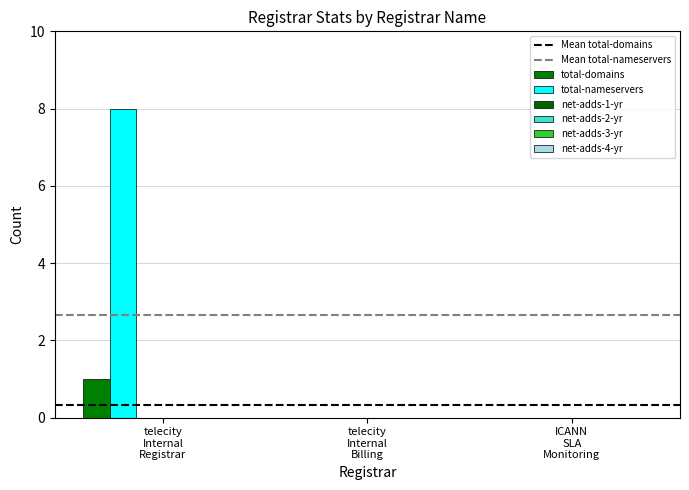

How many series are shown in this chart?

2